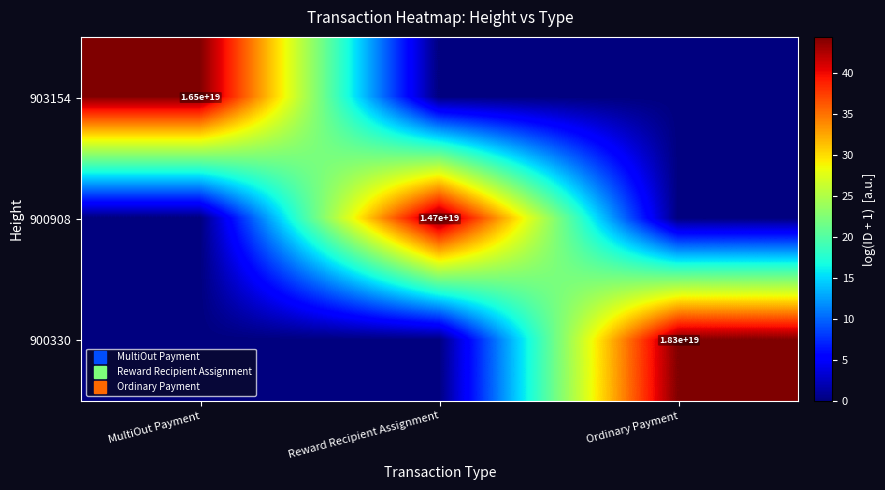

Is it true that 903154 equals 0.0 at Reward Recipient Assignment?

True